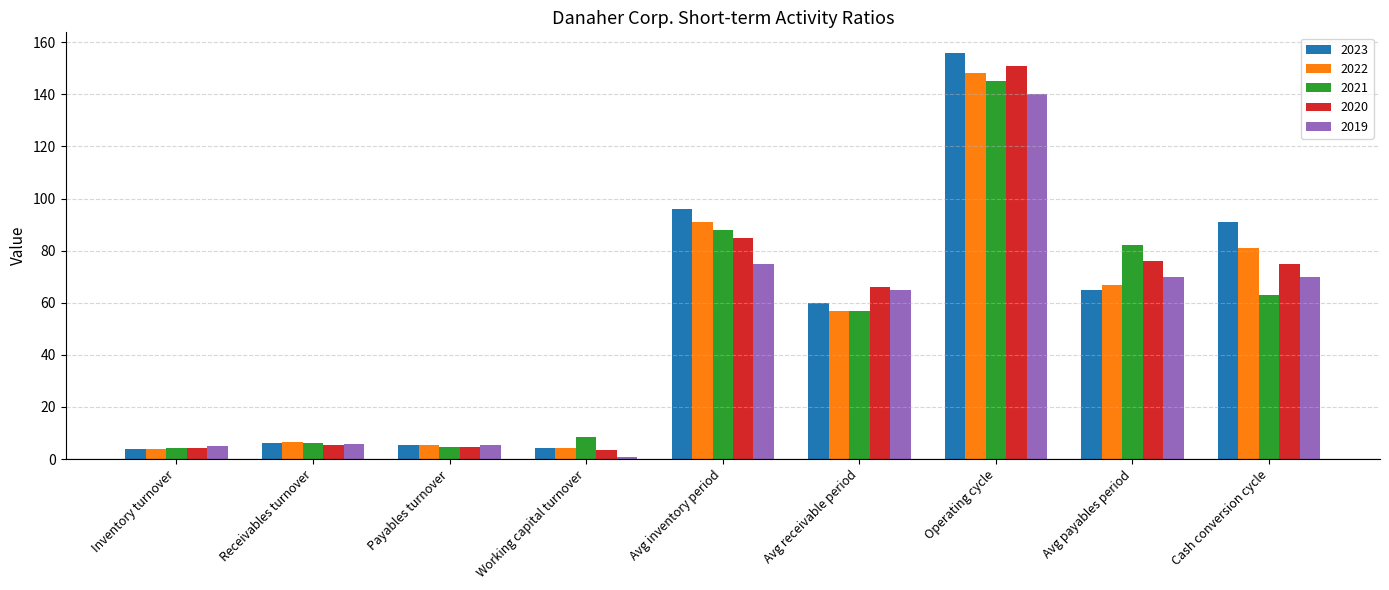

What is the difference between the maximum and minimum values in the 2021 series?

140.8